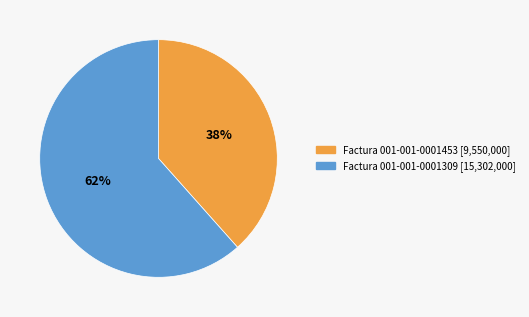

Which category accounts for the majority?

Factura 001-001-0001309